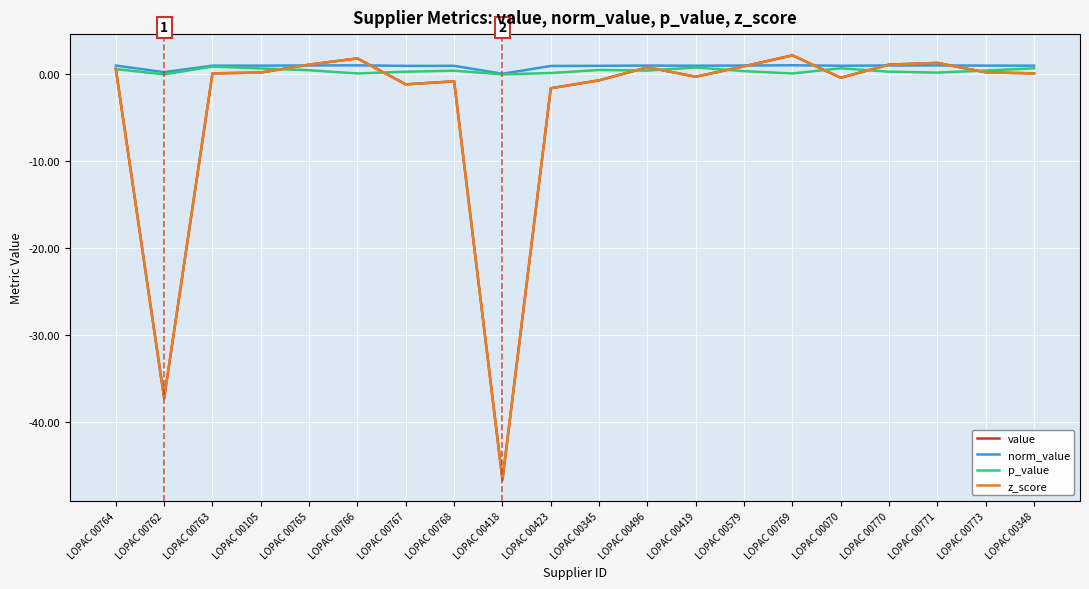

True or false: value has more than 0 interior local peaks.

True